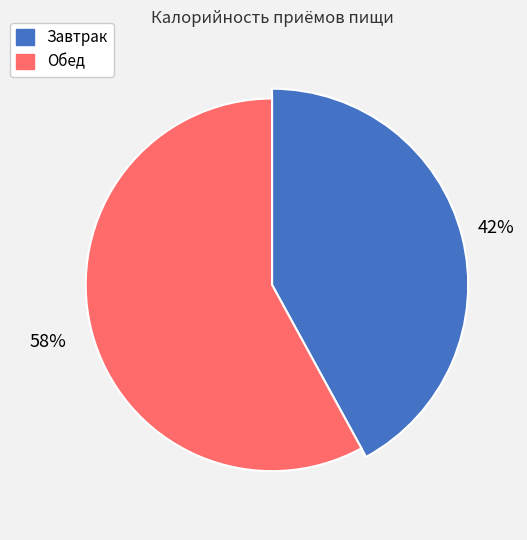

To the nearest percent, what percentage of the pie is Завтрак?

42%